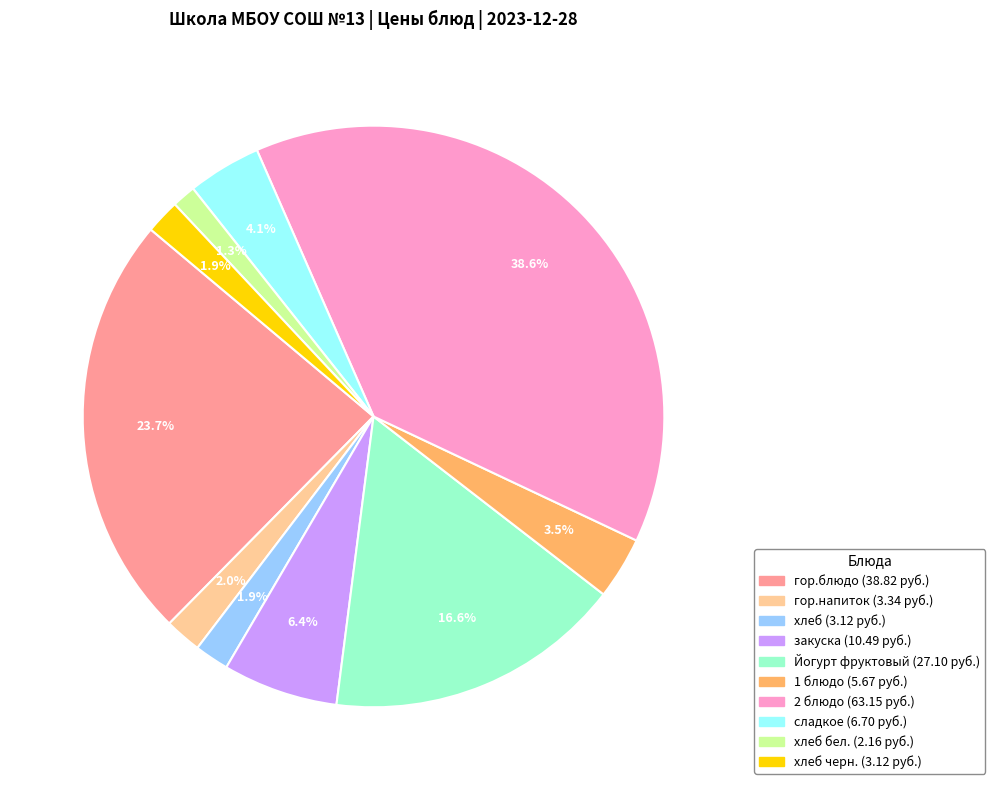

Is there a majority slice in this chart?

No